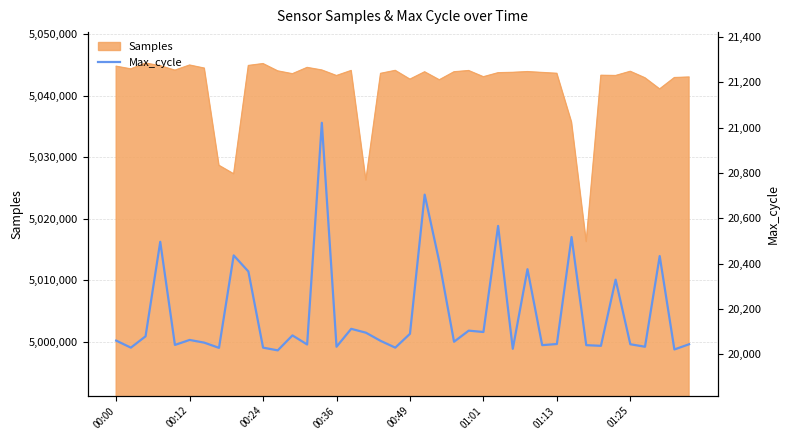

What is the maximum value for Samples?

5045315